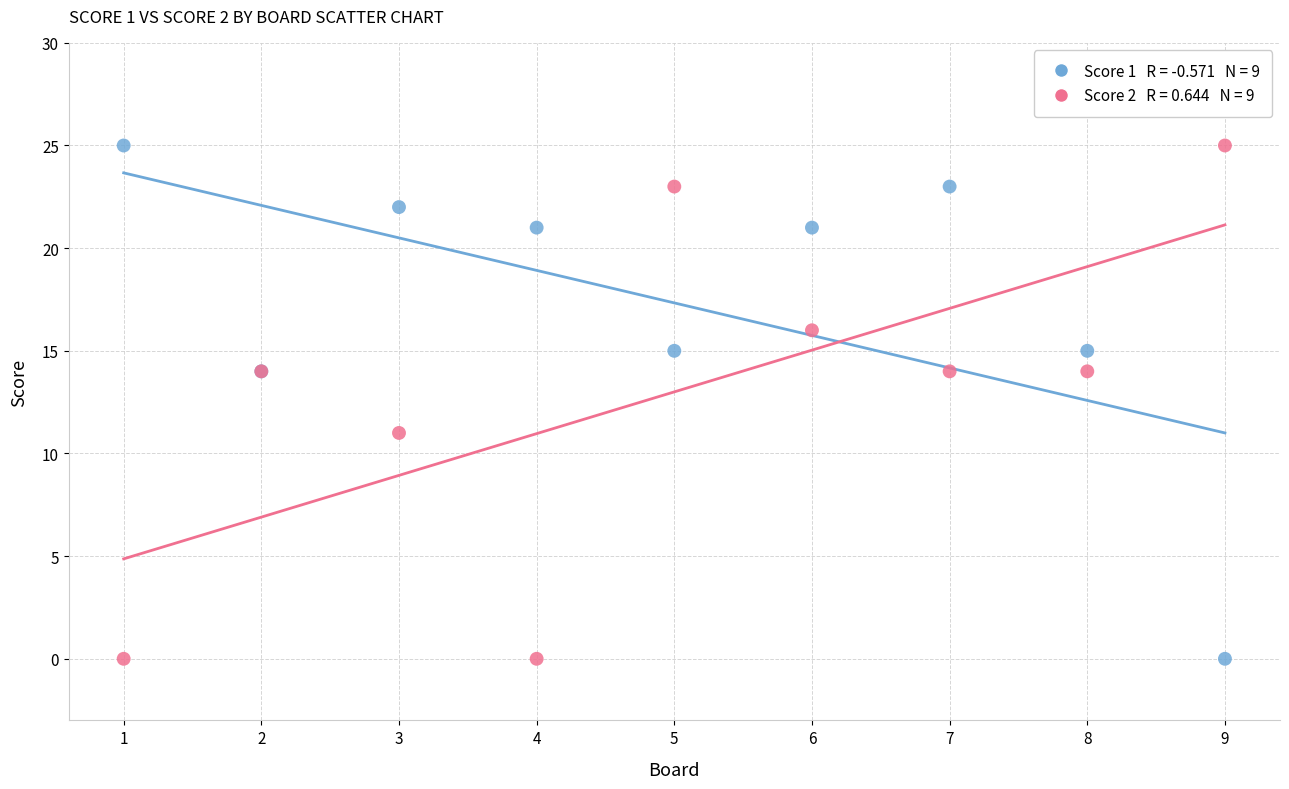

Across all series, what Y value is closest to 12?

11